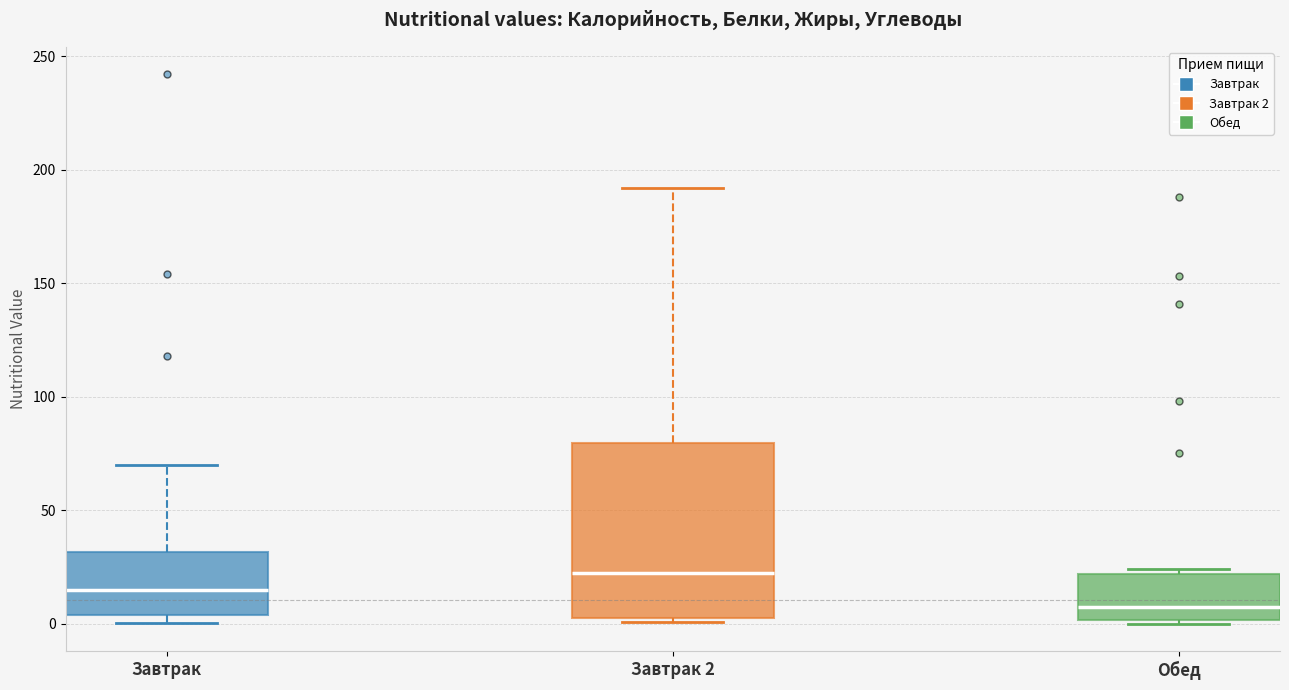

Reading left to right, transcribe this box plot: for each box, give where its median line is, the range the box spans, and where its two whiskers end, as read against the y-axis. The values are not printed on the chart, so give them approximately, as read against the axis.

Завтрак: median 15, box 5 to 30, whiskers 0 to 70
Завтрак 2: median 25, box 5 to 80, whiskers 0 to 190
Обед: median 10, box 0 to 20, whiskers 0 (just below the box's lower edge) to 25